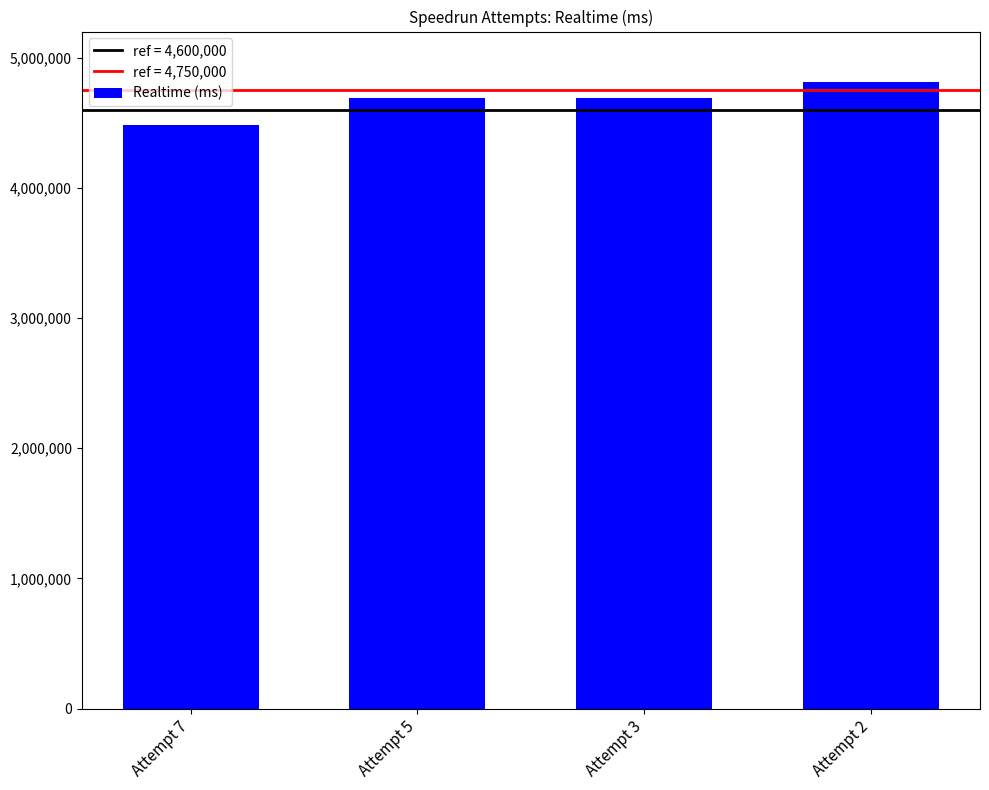

True or false: the data shows 4814101 at Attempt 2.

True